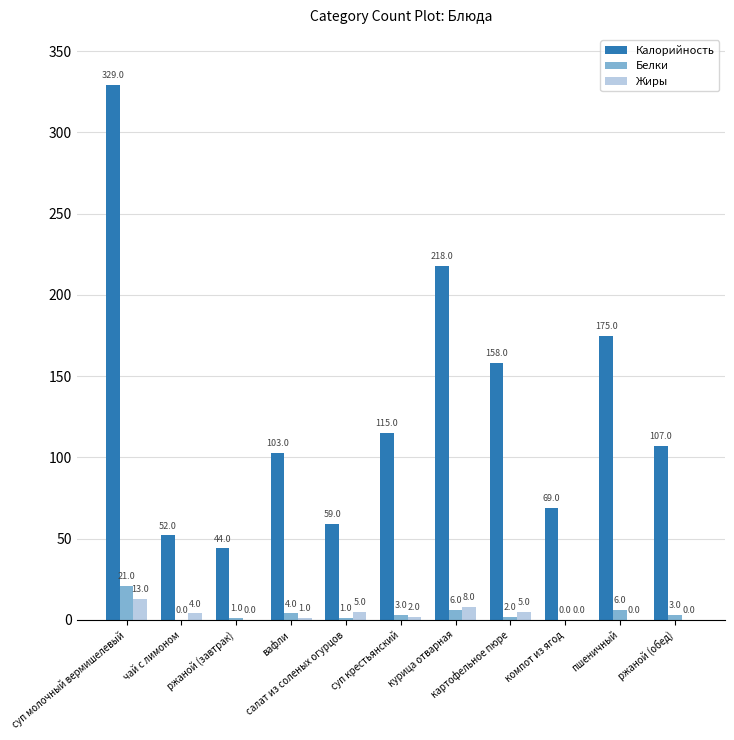

What is the sum of all Жиры values?

38